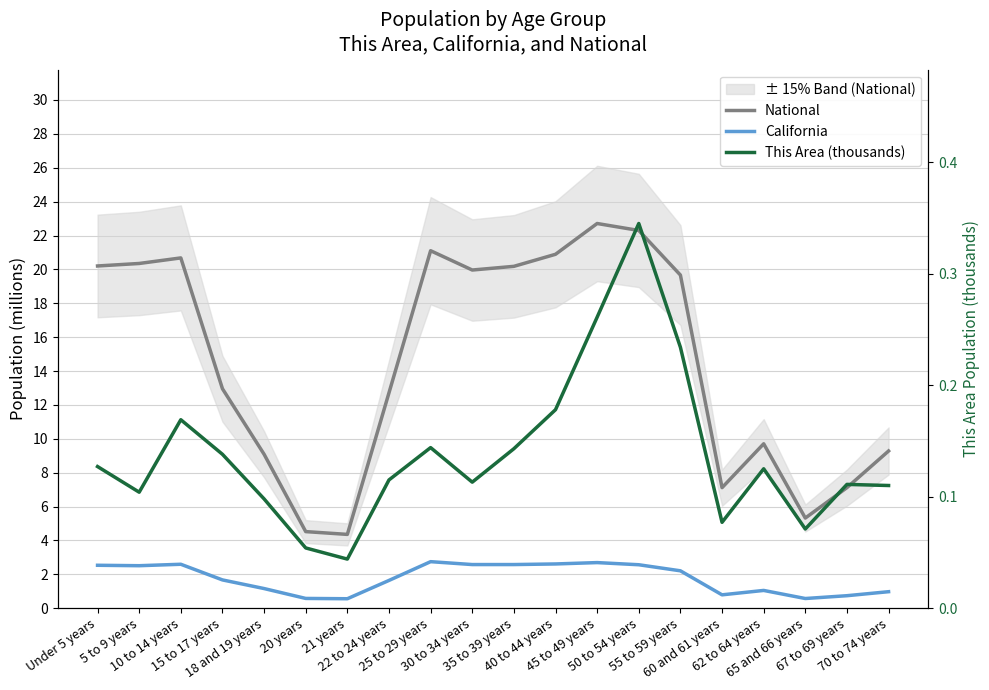

Reading right to left, list all the values displayed in this chart.

National: 9.3	7.1	5.3	9.7	7.1	19.7	22.3	22.7	20.9	20.2	20.0	21.1	12.7	4.4	4.5	9.1	13.0	20.7	20.3	20.2
California: 1.0	0.7	0.6	1.0	0.8	2.2	2.6	2.7	2.6	2.6	2.6	2.7	1.6	0.6	0.6	1.2	1.7	2.6	2.5	2.5
This Area (thousands): 0.1	0.1	0.1	0.1	0.1	0.2	0.3	0.3	0.2	0.1	0.1	0.1	0.1	0.0	0.1	0.1	0.1	0.2	0.1	0.1